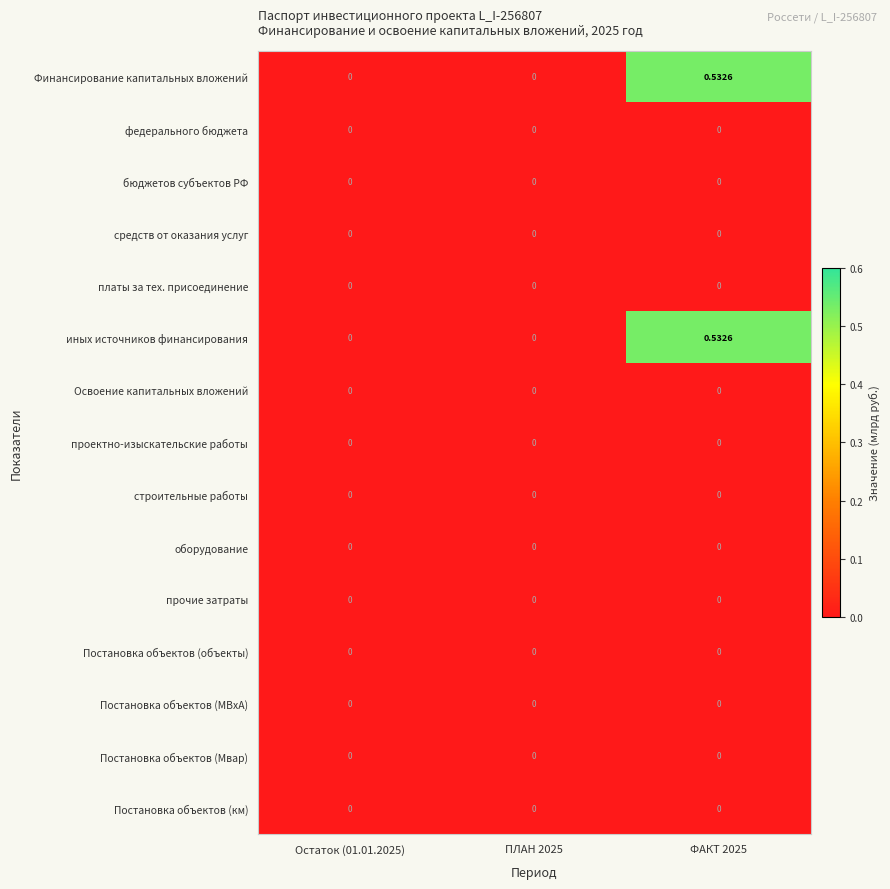

Count the number of categories in the chart.

3